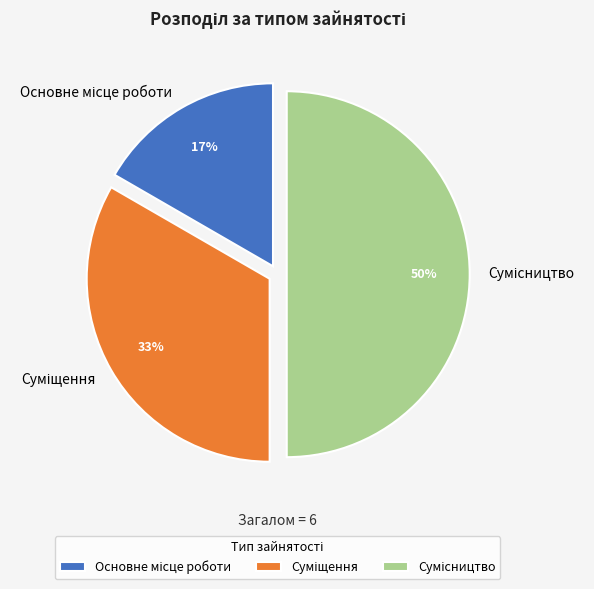

To the nearest percent, what is the difference between the largest and smallest slice percentages?

33%